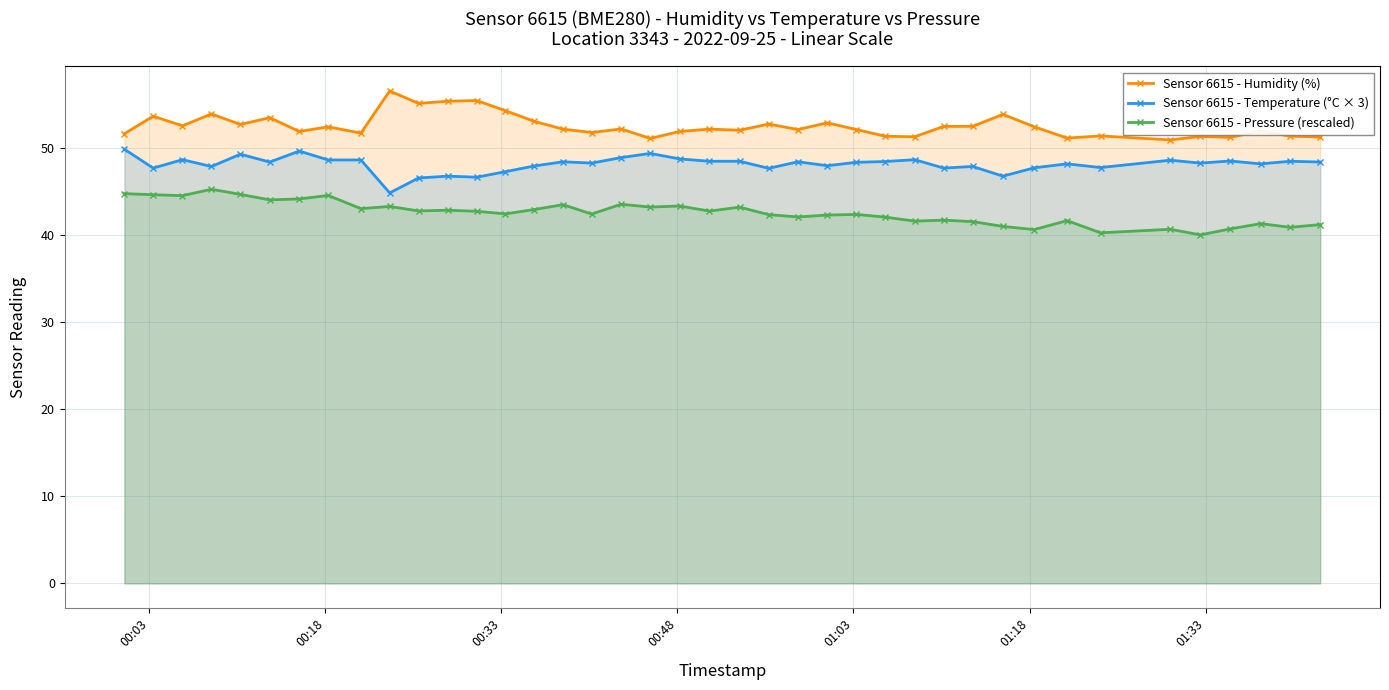

How many data points in Sensor 6615 - Humidity (%) are above 52?

24